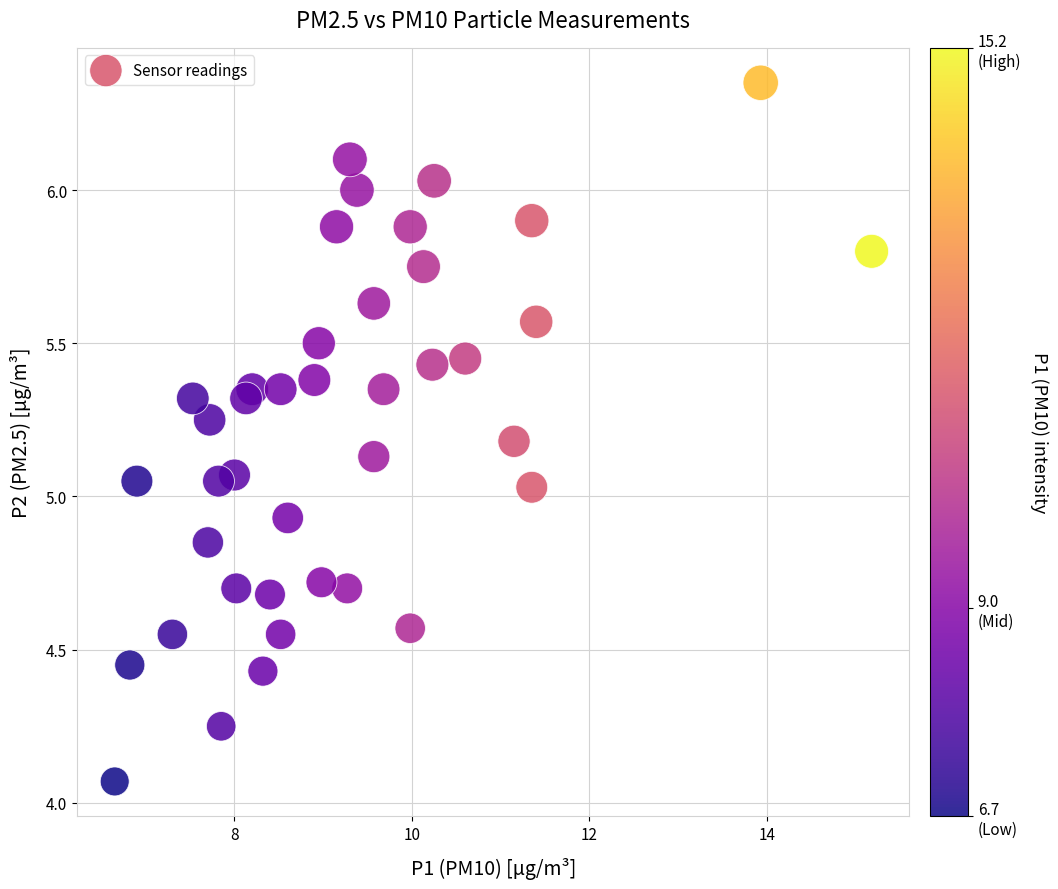

What is the range of Y values (max minus min)?

2.3